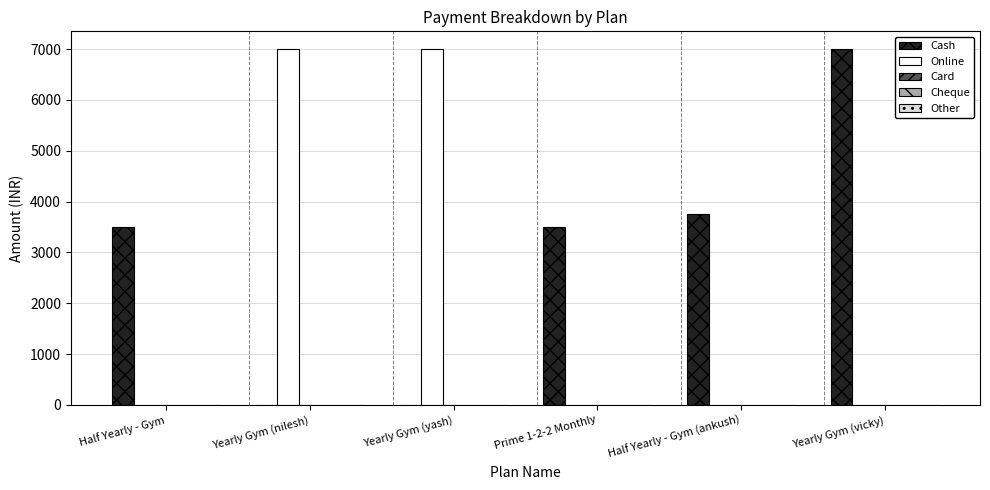

What is the total value across all series at Half Yearly - Gym?

3500